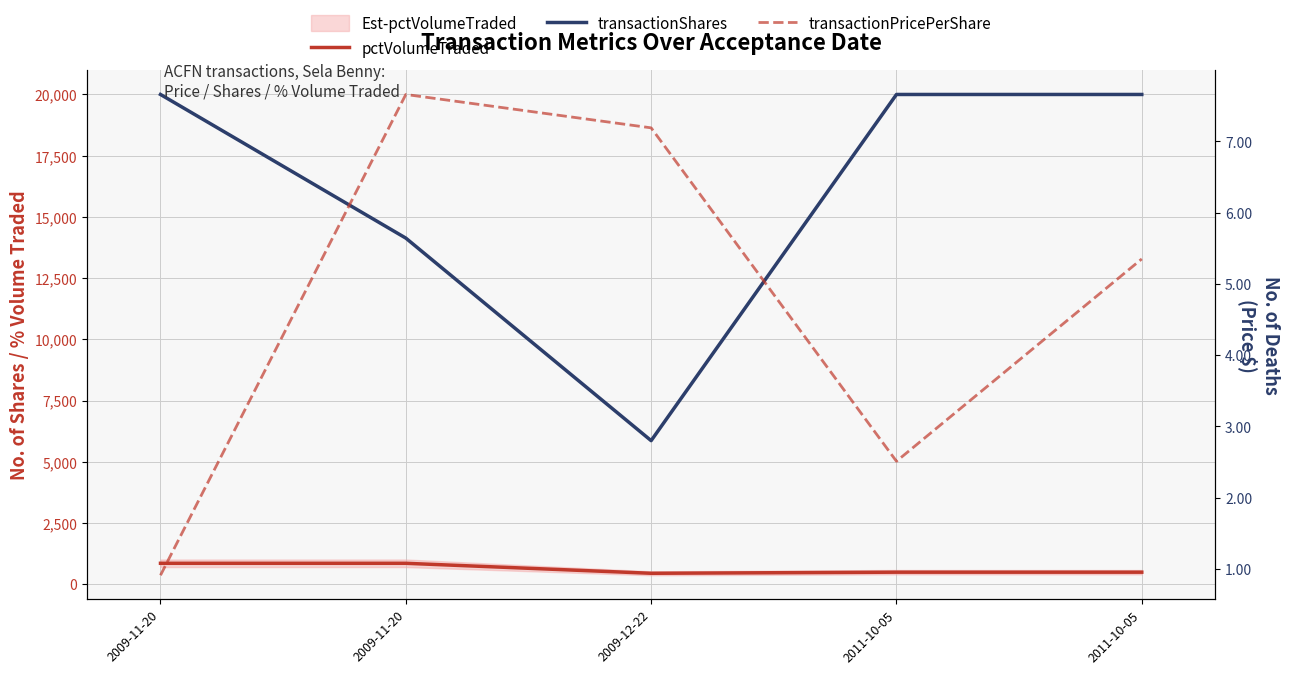

True or false: transactionShares has more than 1 interior local peaks.

False